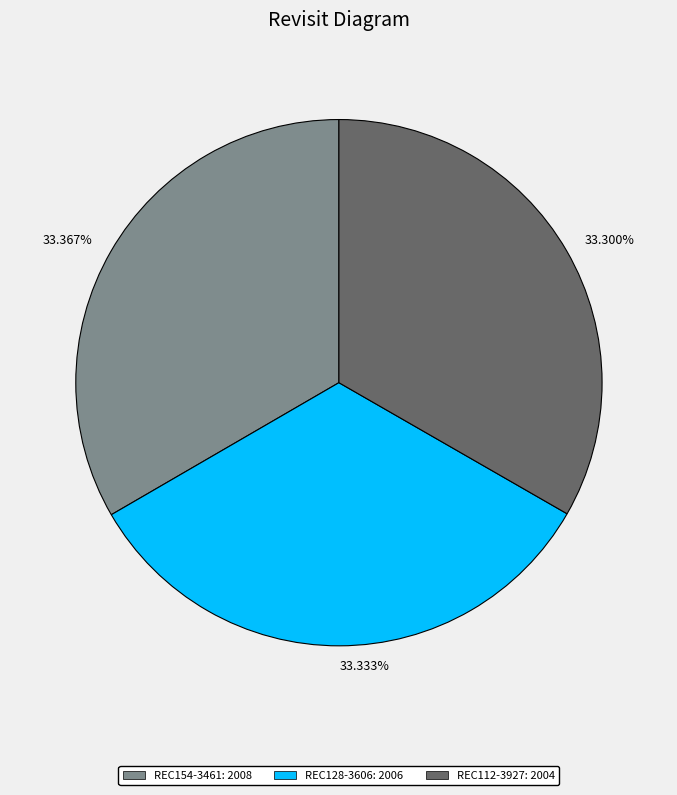

To the nearest percent, what is the combined percentage of REC128-3606 and REC112-3927?

67%